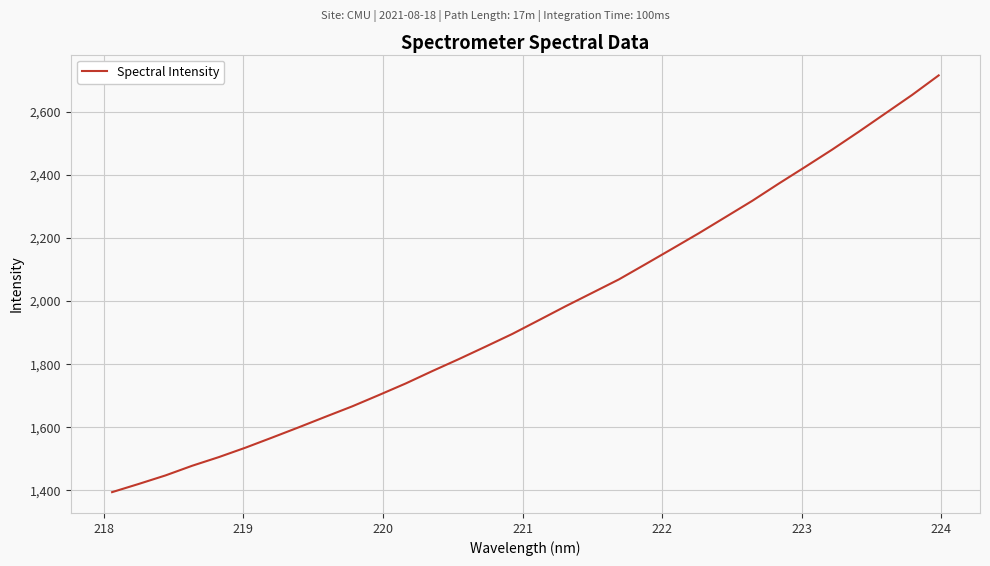

What is the greatest value displayed?

2715.4